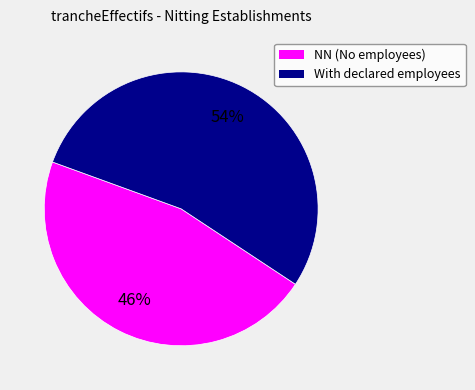

Is there a majority slice in this chart?

Yes